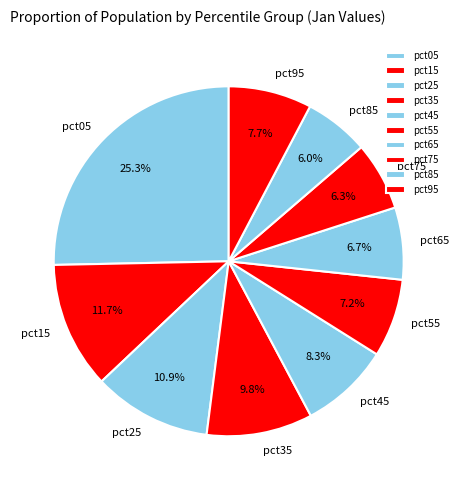

To the nearest percent, what percentage of the pie is pct05?

25%